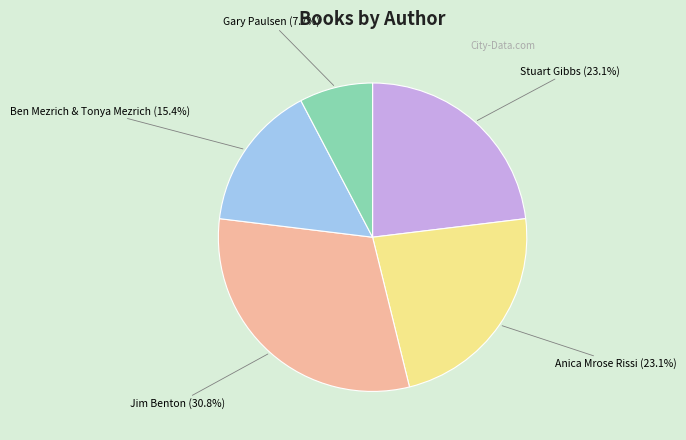

True or false: Anica Mrose Rissi accounts for 23% of the total.

True